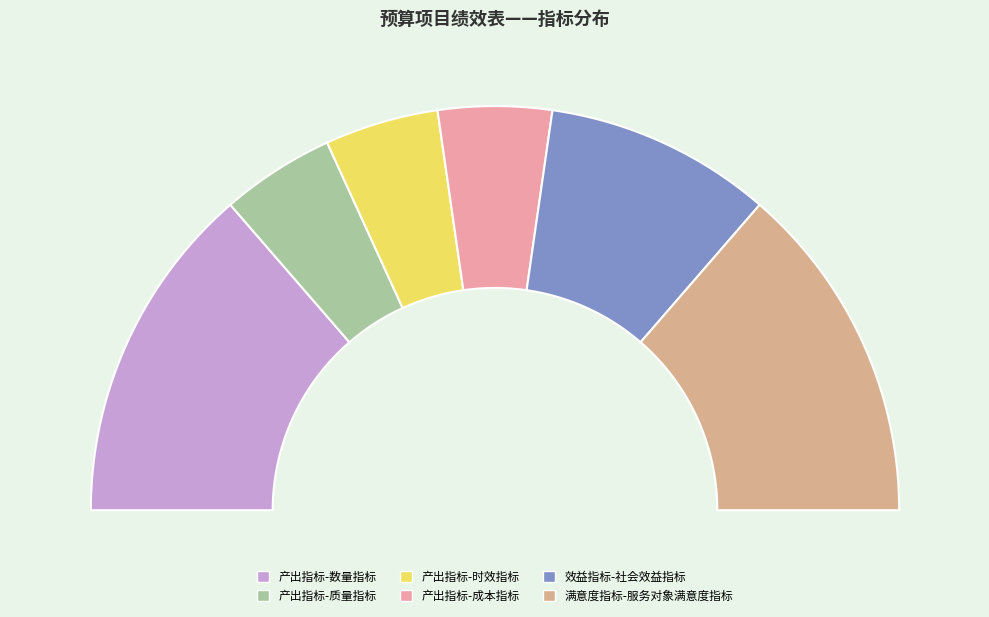

The 产出指标-数量指标 slice represents 13% of the pie. True or false?

False